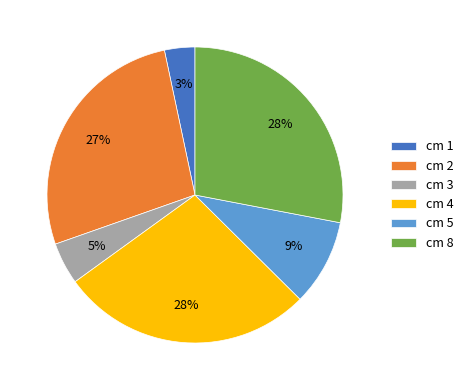

What is the ratio of the value at cm 8 to the value at cm 4?

1.0